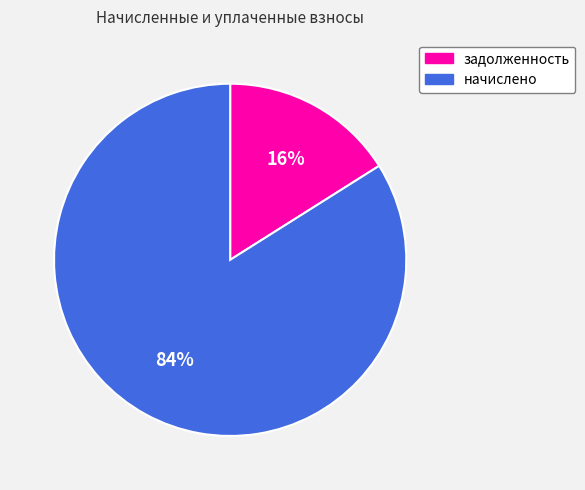

To the nearest percent, what is the difference between the largest and smallest slice percentages?

68%